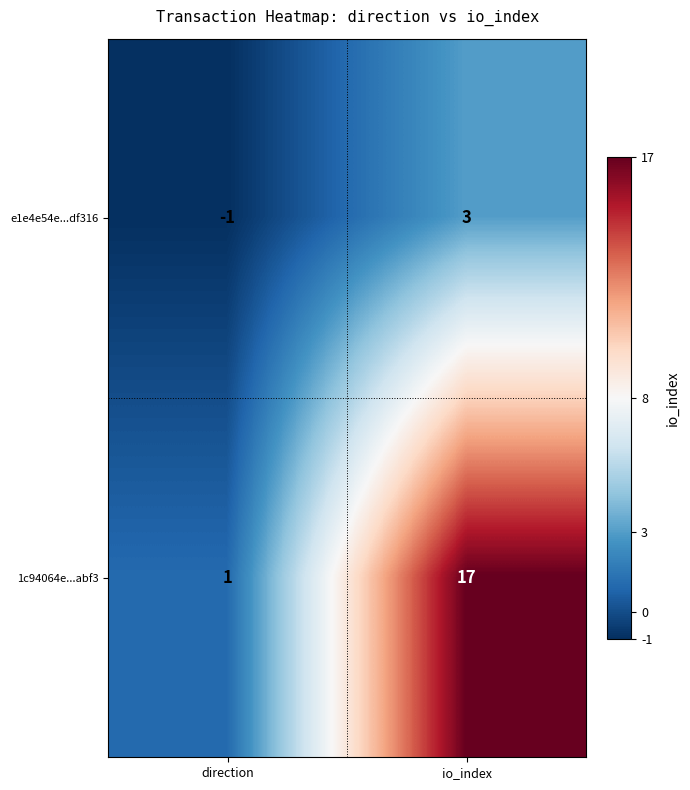

Reading right to left, transcribe all the data shown in this chart.

e1e4e54e...df316: io_index=3	direction=-1
1c94064e...abf3: io_index=17	direction=1